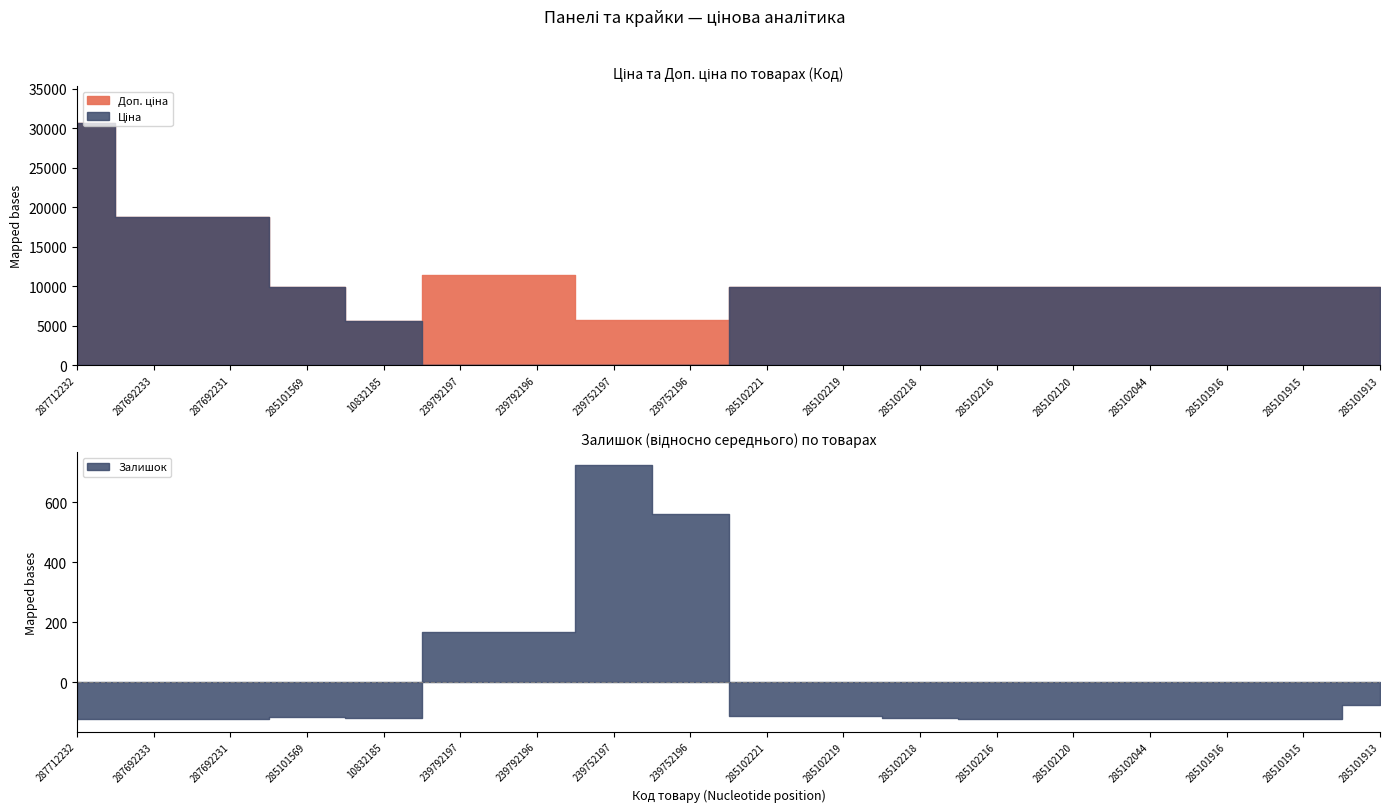

Does the chart display data point markers on the line(s)?

No